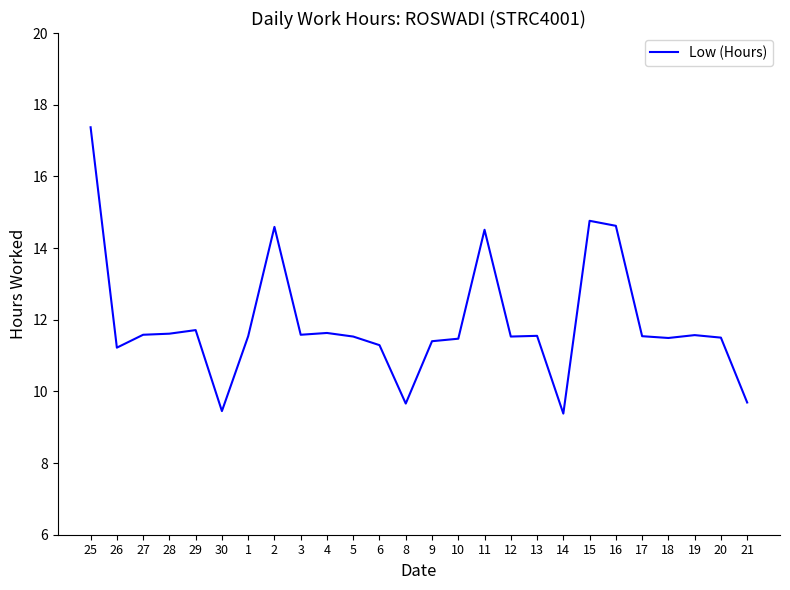

What is the sum of the values at 11 and 5?

26.0